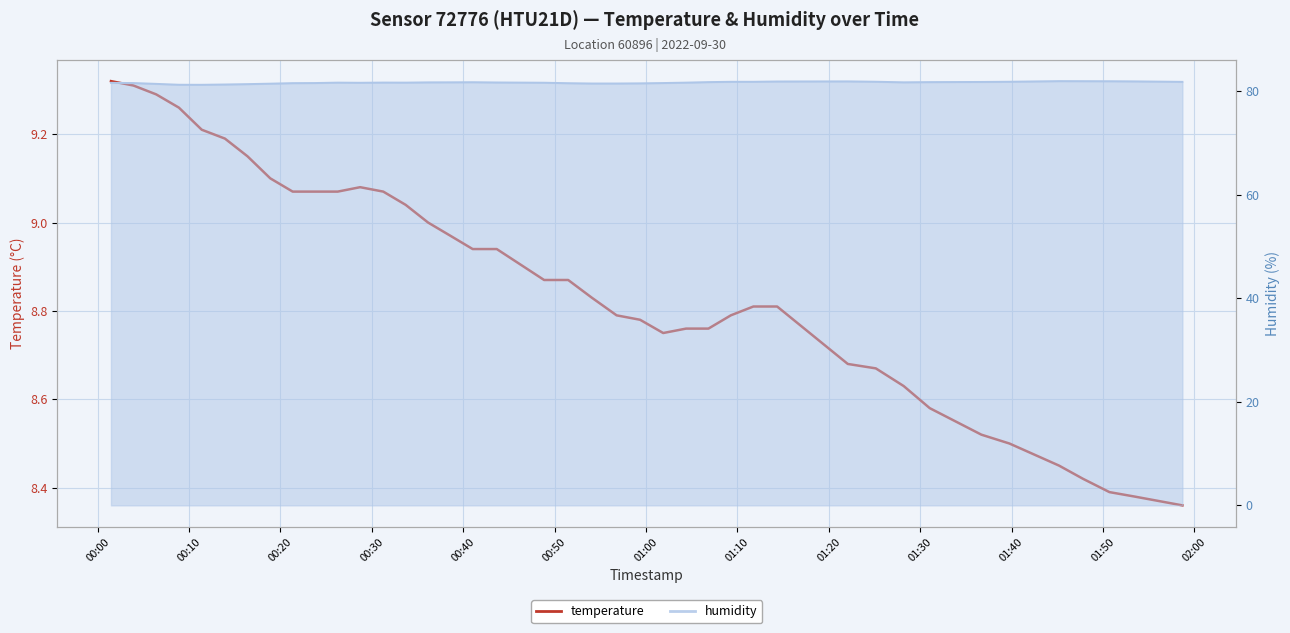

True or false: temperature and humidity intersect in this chart.

False